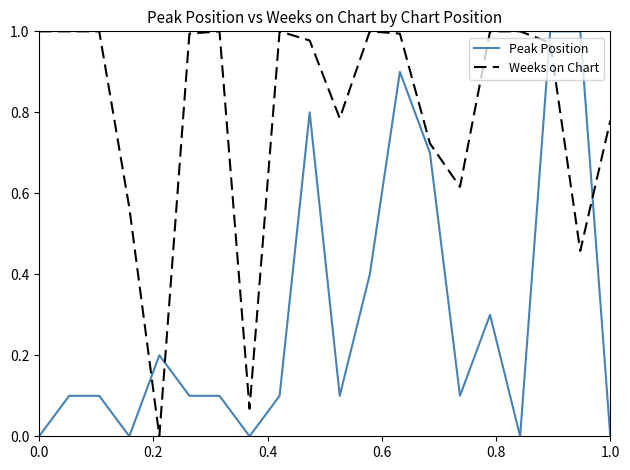

What is the average value of the Peak Position series?

0.3